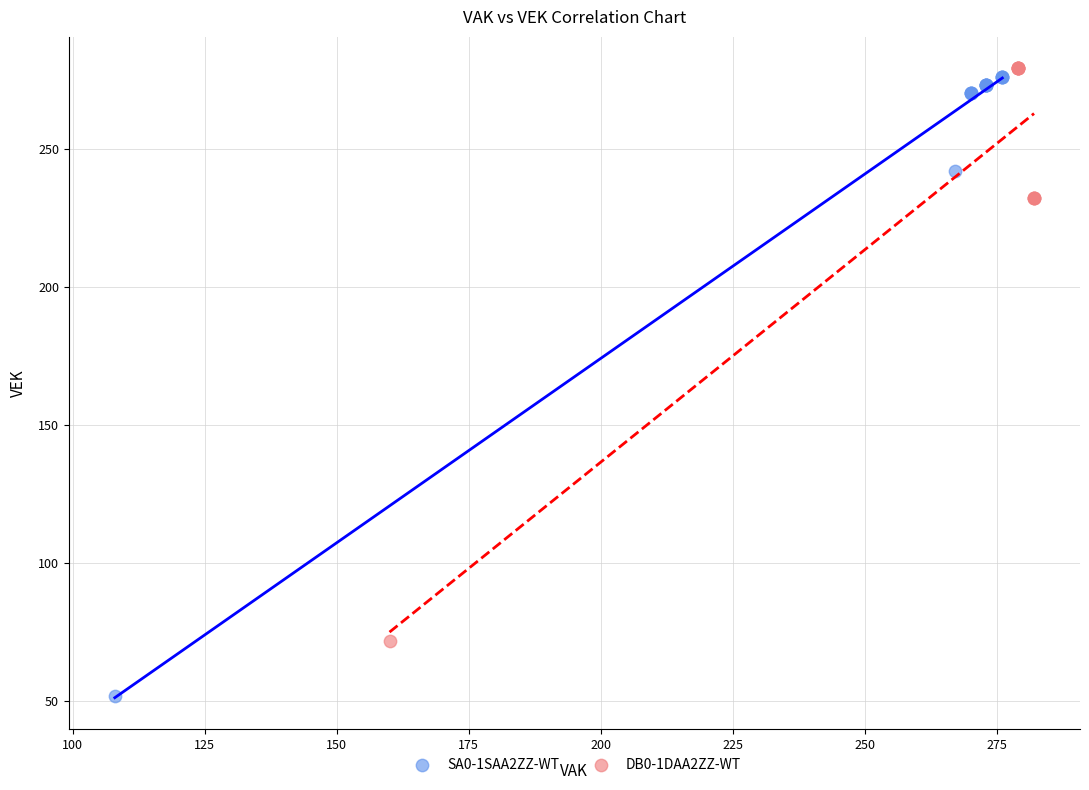

Which series contains the highest Y value?

DB0-1DAA2ZZ-WT